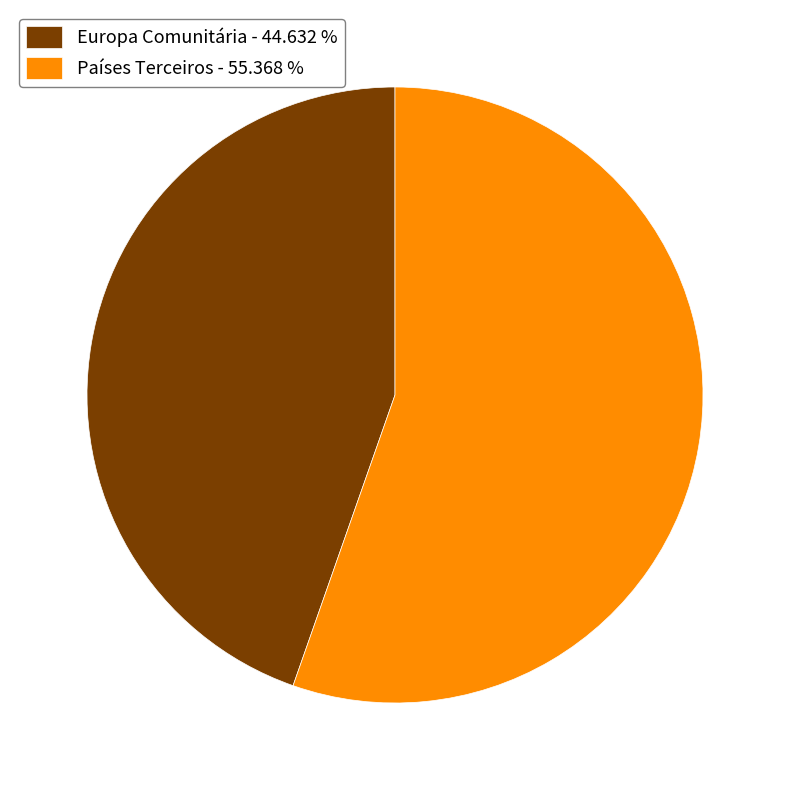

What is the ratio of the value at Países Terceiros - 55.368 % to the value at Europa Comunitária - 44.632 %?

1.2